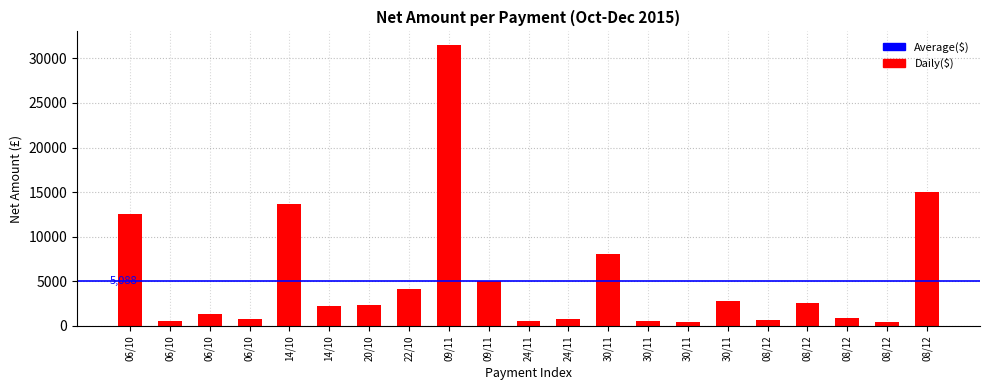

How many data points does each series have?

21